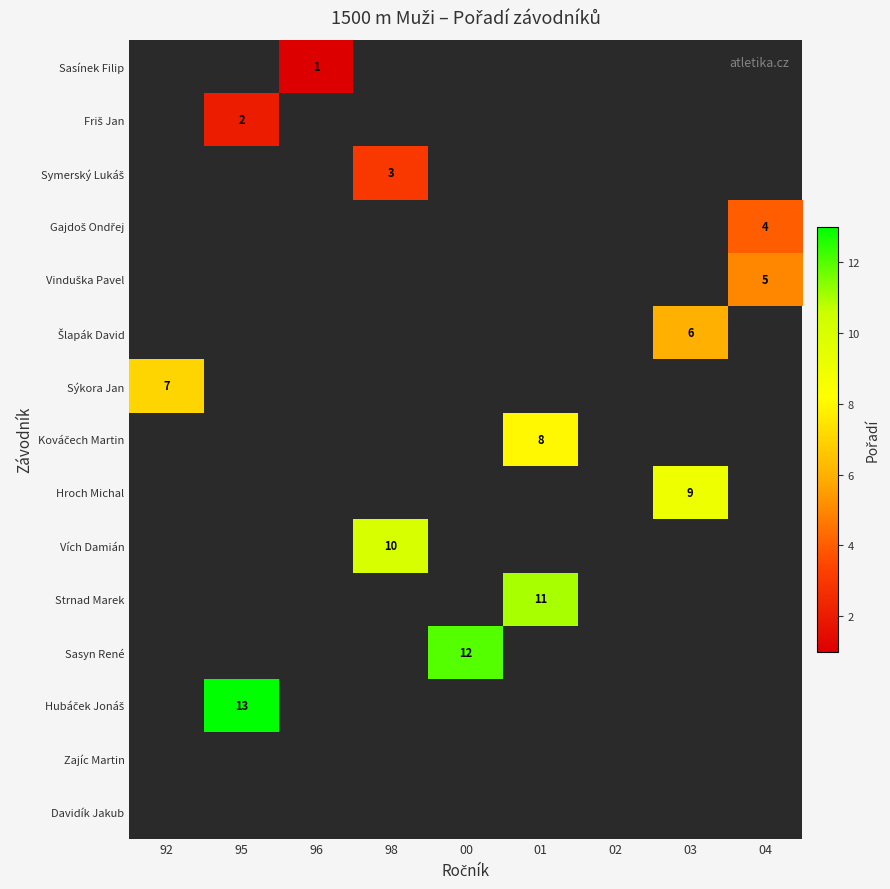

True or false: Sýkora Jan has a value of 7 at 92.

True